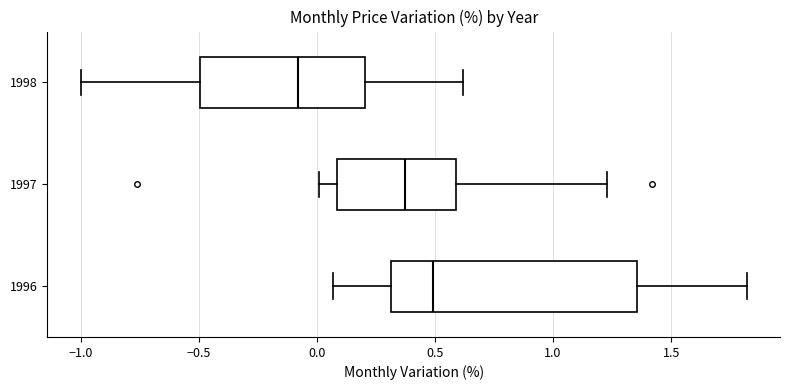

Which box has the furthest to the left median line?

1998